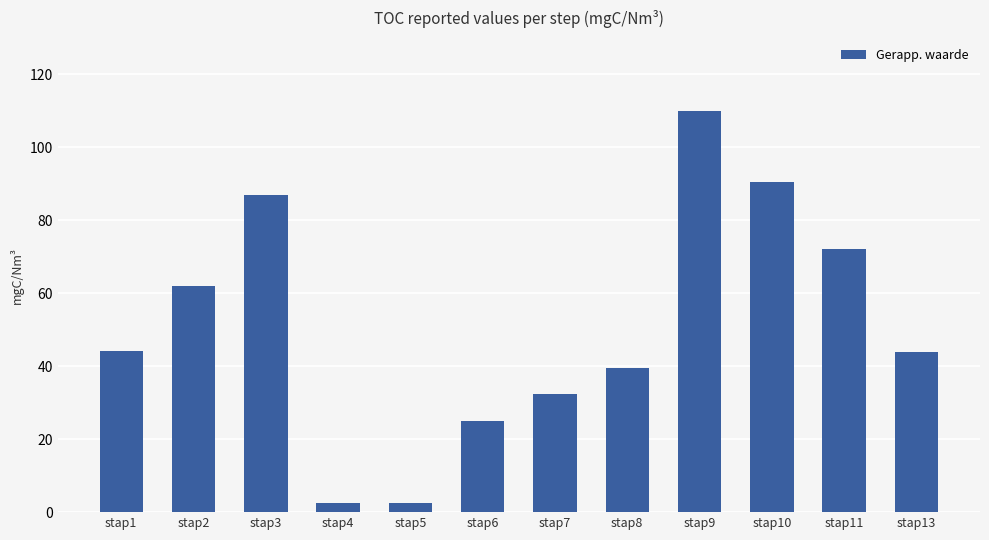

What is the ratio of the value at stap9 to the value at stap5?

42.1